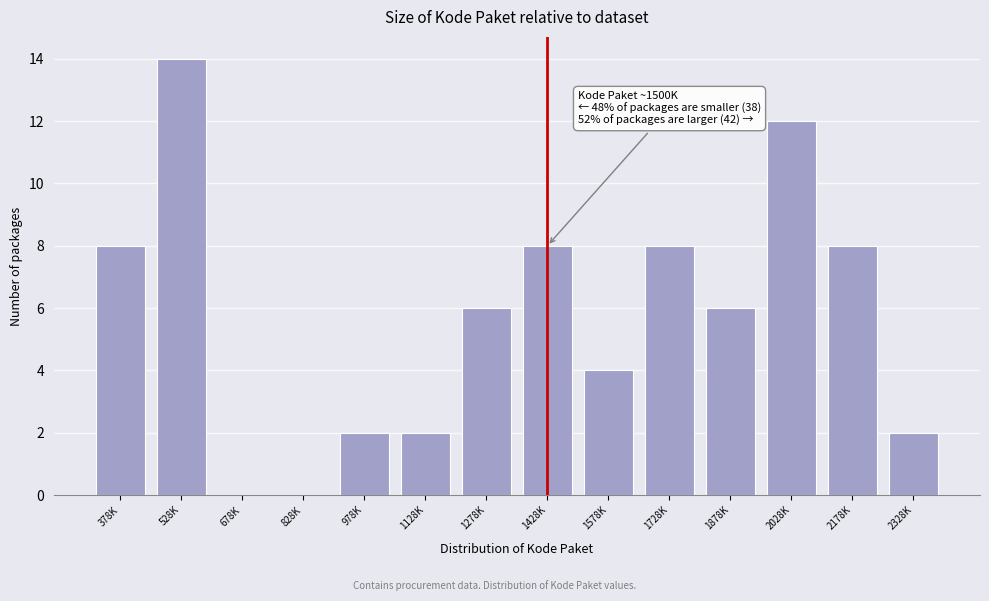

Reading left to right, what are all the values shown in this chart?

378K=8	528K=14	678K=0	828K=0	978K=2	1128K=2	1278K=6	1428K=8	1578K=4	1728K=8	1878K=6	2028K=12	2178K=8	2328K=2